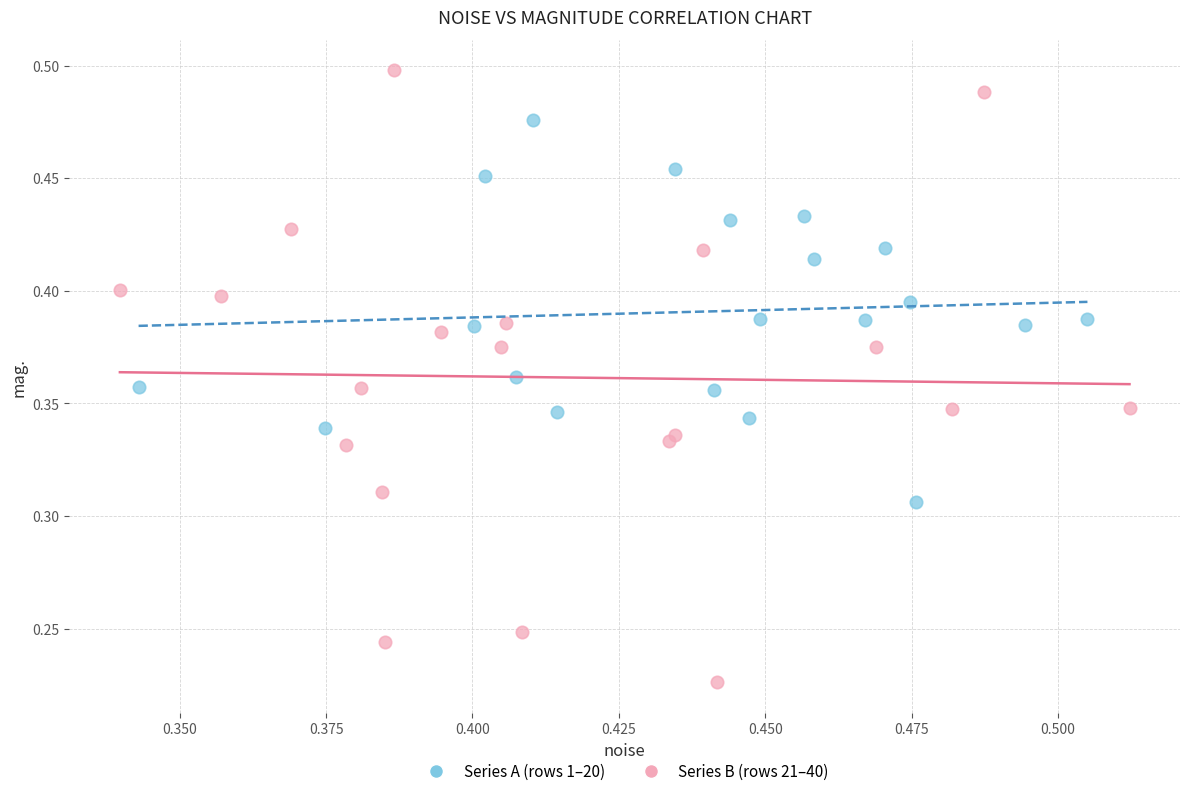

Which series contains the highest Y value?

Series B (rows 21–40)